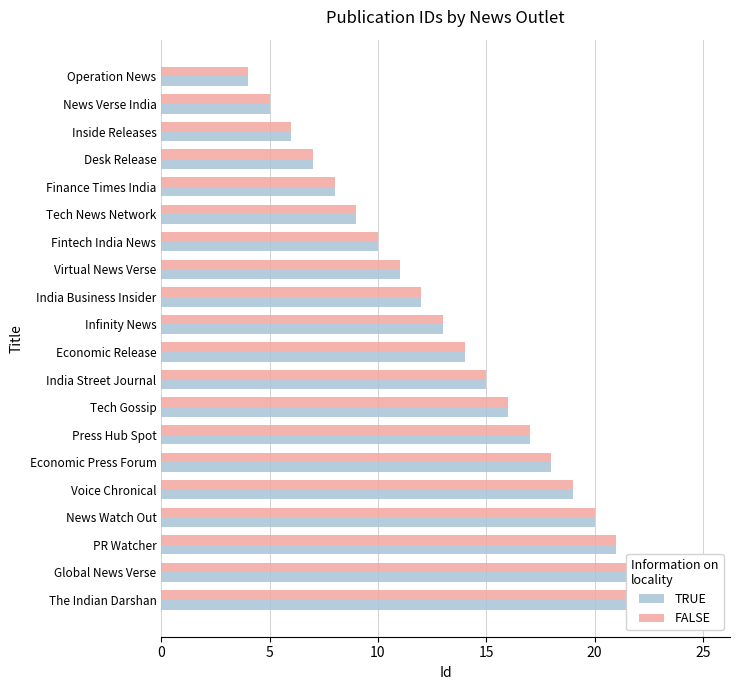

Which series has the largest total across all categories?

TRUE